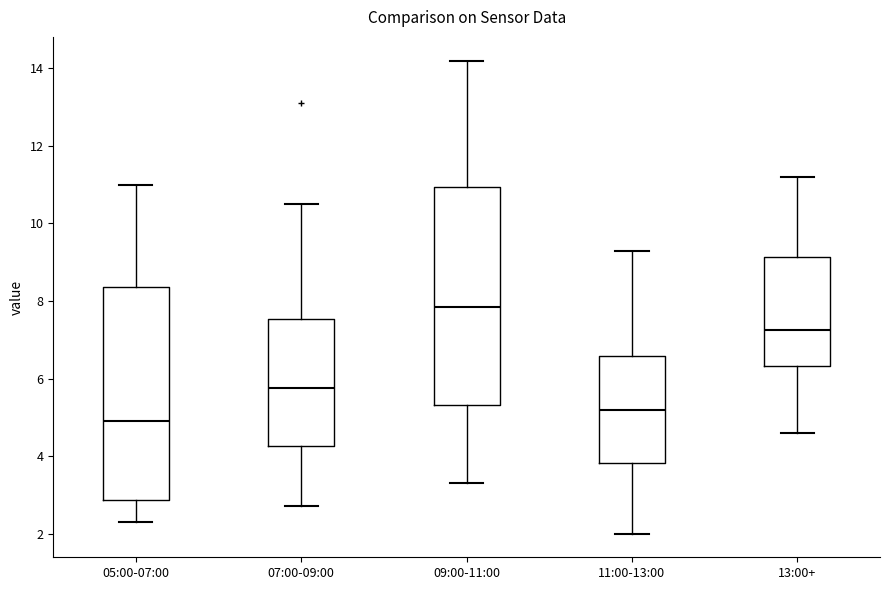

Reading left to right, transcribe this box plot: for each box, give where its median line is, the range the box spans, and where its two whiskers end, as read against the y-axis. The values are not printed on the chart, so give them approximately, as read against the axis.

05:00-07:00: median 5.0, box 2.8 to 8.4, whiskers 2.4 to 11.0
07:00-09:00: median 5.8, box 4.2 to 7.6, whiskers 2.8 to 10.6
09:00-11:00: median 7.8, box 5.4 to 11.0, whiskers 3.4 to 14.2
11:00-13:00: median 5.2, box 3.8 to 6.6, whiskers 2.0 to 9.4
13:00+: median 7.2, box 6.4 to 9.2, whiskers 4.6 to 11.2